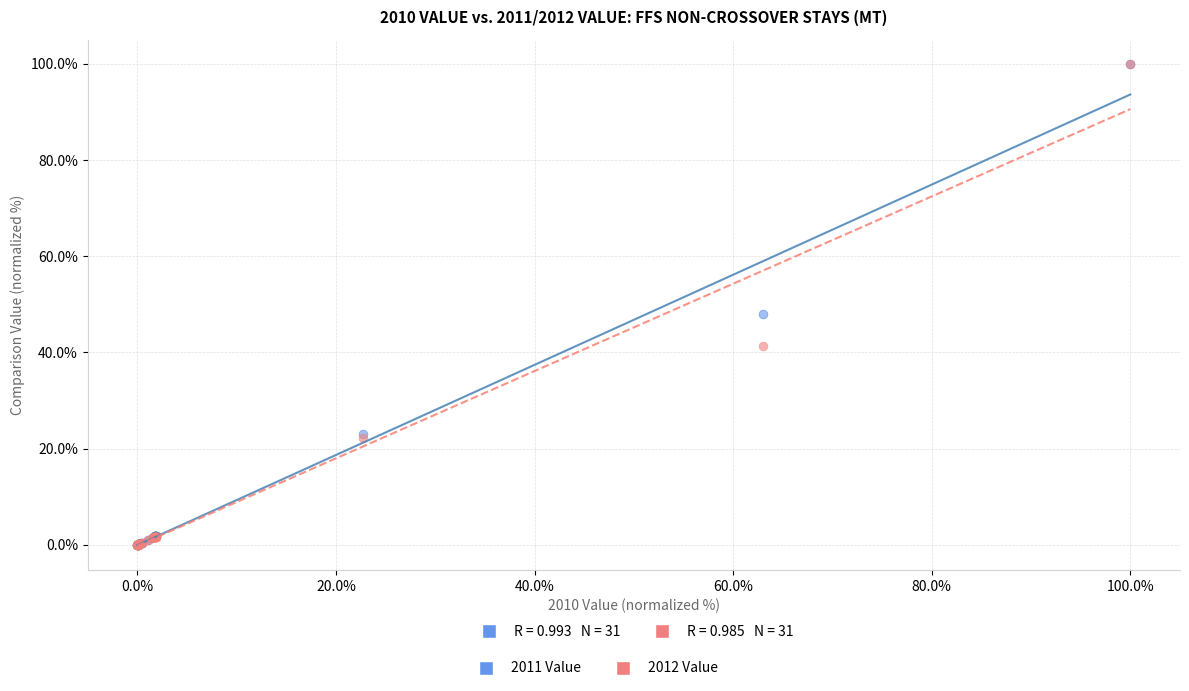

Across all series, what Y value is closest to 50?

48.1